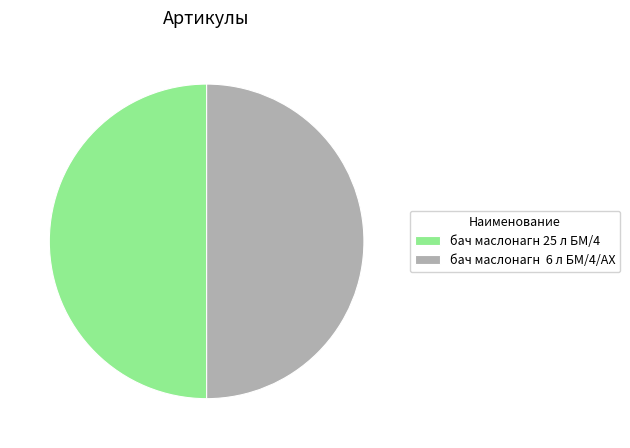

Do бач маслонагн 25 л БМ/4 and бач маслонагн 6 л БМ/4/AX together represent more than half of the pie?

Yes